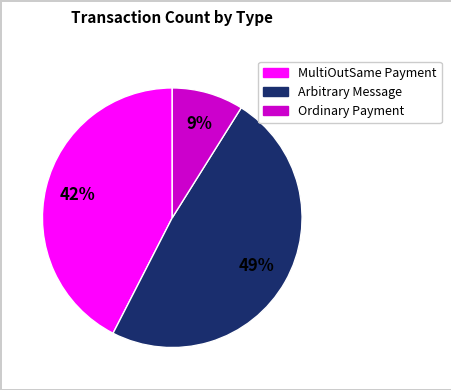

How many segments does this pie chart have?

3